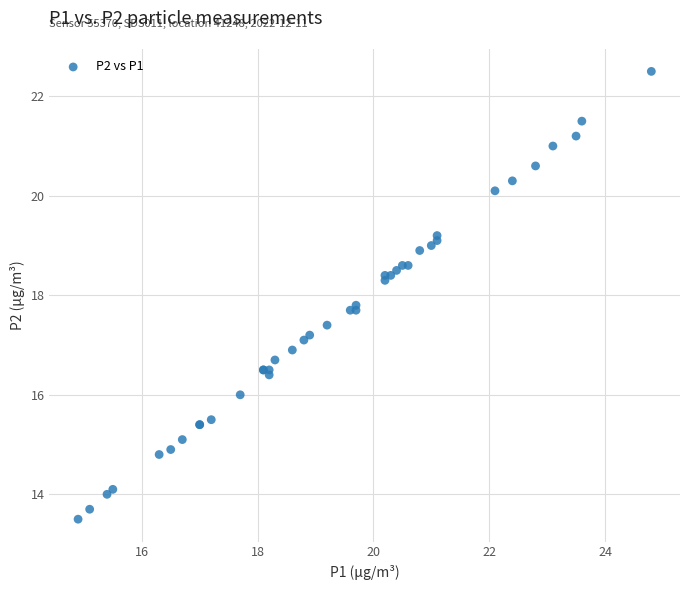

What Y value in the scatter plot is closest to 18?

17.8